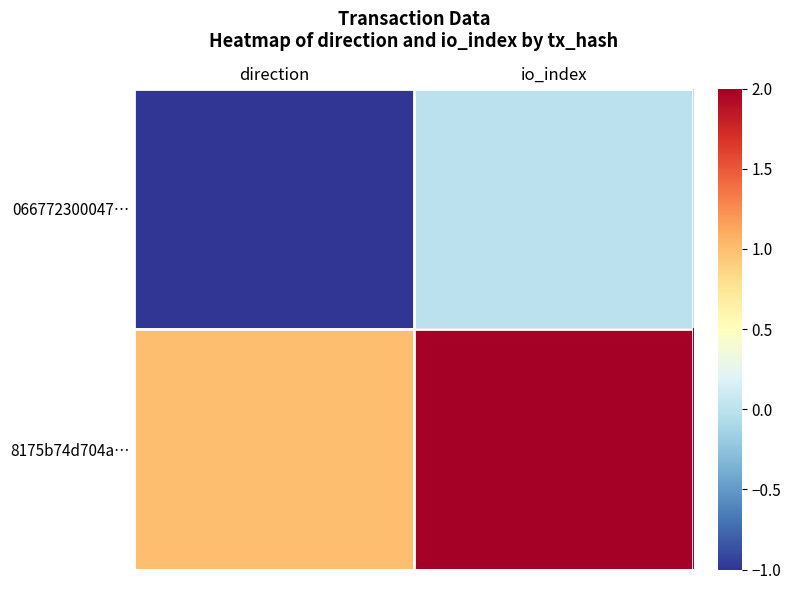

At how many categories does at least one series exceed 0?

2